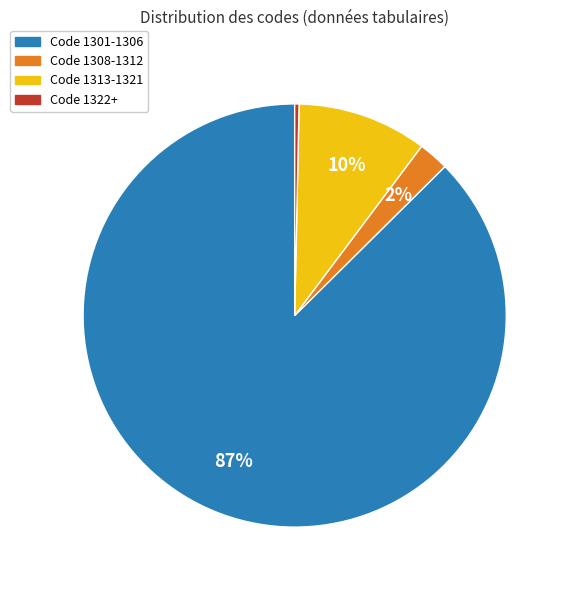

Is there any slice that represents more than half of the pie?

Yes